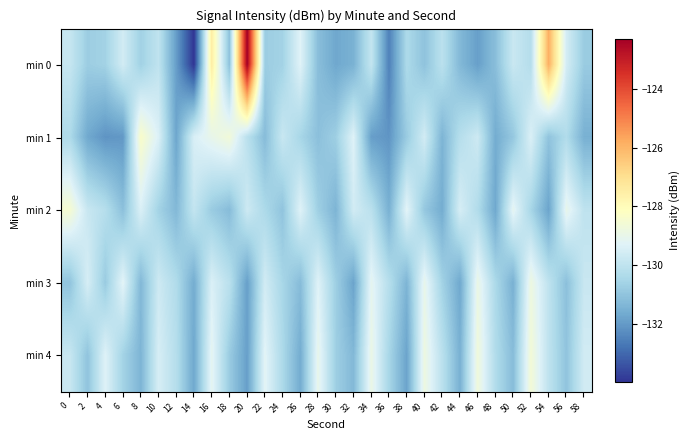

Reading right to left, list all the values displayed in this chart.

min 0: 58=-130.8	56=-129.5	54=-125.9	52=-130.2	50=-129.8	48=-131.1	46=-131.9	44=-131.3	42=-130.1	40=-131.0	38=-130.4	36=-132.5	34=-129.9	32=-131.5	30=-131.7	28=-131.1	26=-129.3	24=-130.6	22=-130.7	20=-122.3	18=-131.1	16=-127.5	14=-134.0	12=-131.9	10=-130.0	8=-130.6	6=-129.6	4=-130.6	2=-130.7	0=-129.9
min 1: 58=-131.5	56=-130.3	54=-131.0	52=-129.4	50=-130.9	48=-131.6	46=-129.7	44=-130.2	42=-131.4	40=-129.6	38=-130.8	36=-132.1	34=-131.9	32=-129.3	30=-130.7	28=-131.1	26=-130.5	24=-129.8	22=-131.2	20=-130.1	18=-128.6	16=-129.0	14=-129.4	12=-131.8	10=-129.4	8=-128.3	6=-132.0	4=-132.1	2=-131.7	0=-130.4
min 2: 58=-130.0	56=-129.0	54=-131.8	52=-130.5	50=-129.1	48=-131.7	46=-130.3	44=-129.5	42=-131.6	40=-130.9	38=-129.2	36=-131.5	34=-130.1	32=-129.6	30=-131.4	28=-130.7	26=-129.3	24=-131.0	22=-130.4	20=-129.7	18=-131.2	16=-130.8	14=-129.9	12=-131.3	10=-130.6	8=-129.4	6=-131.1	4=-130.2	2=-129.8	0=-128.5
min 3: 58=-129.8	56=-131.1	54=-130.0	52=-128.8	50=-131.5	48=-130.4	46=-128.9	44=-131.7	42=-130.6	40=-129.0	38=-131.4	36=-130.2	34=-129.1	32=-131.8	30=-130.7	28=-129.3	26=-131.2	24=-130.5	22=-129.6	20=-131.9	18=-130.1	16=-129.4	14=-131.6	12=-130.3	10=-129.7	8=-131.3	6=-129.2	4=-130.8	2=-129.5	0=-131.0
min 4: 58=-129.6	56=-131.0	54=-130.0	52=-128.6	50=-131.2	48=-130.3	46=-128.7	44=-131.5	42=-130.1	40=-128.8	38=-131.8	36=-130.5	34=-128.9	32=-131.3	30=-130.7	28=-129.0	26=-131.6	24=-130.4	22=-129.2	20=-131.9	18=-130.8	16=-129.1	14=-131.7	12=-130.2	10=-129.5	8=-131.4	6=-130.6	4=-129.3	2=-131.0	0=-129.8